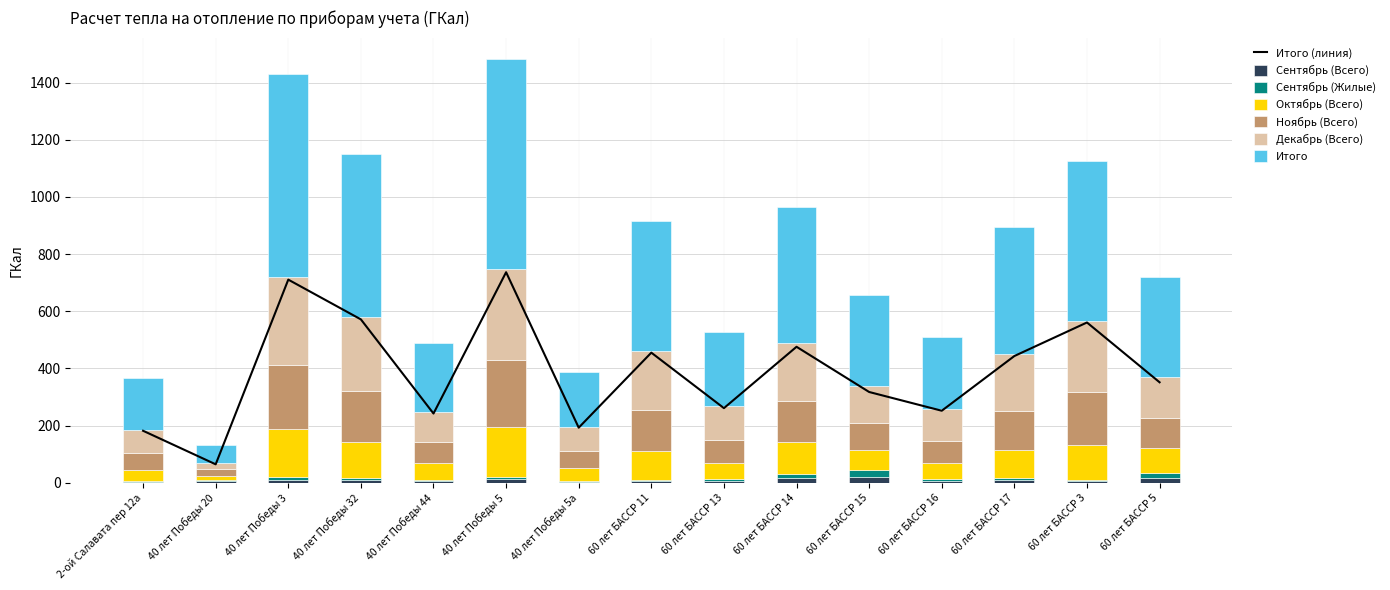

What is the difference between the highest and lowest values at 40 лет Победы 44?

237.4